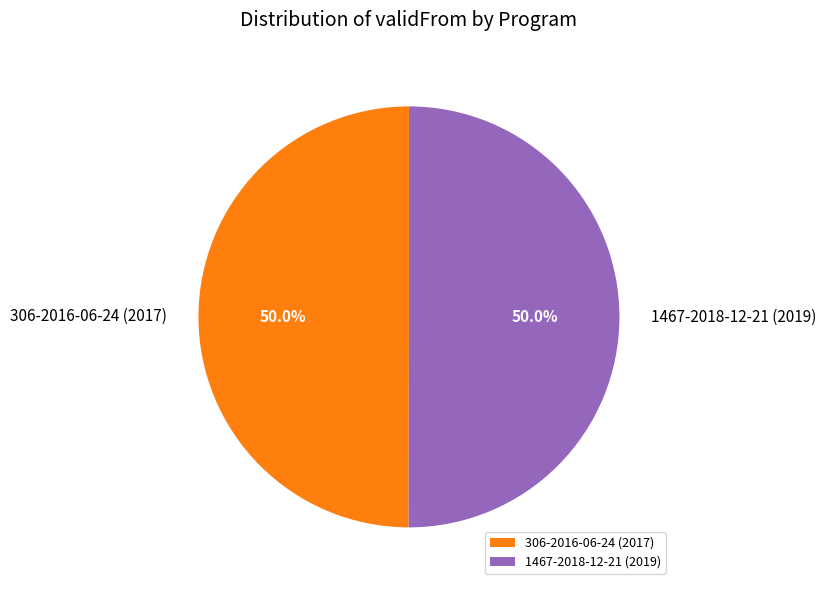

Approximately how many times larger is the value at 1467-2018-12-21 (2019) compared to 306-2016-06-24 (2017)?

1.0